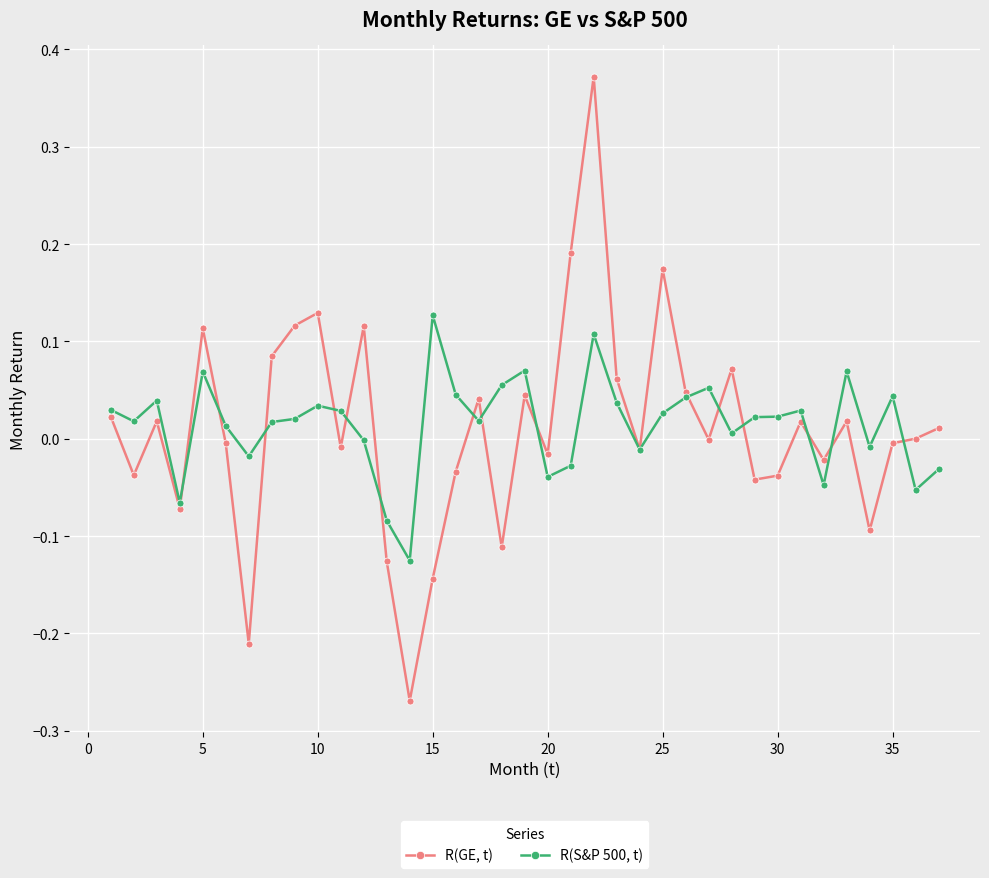

List the series in order of their overall mean, highest first.

R(S&P 500, t), R(GE, t)